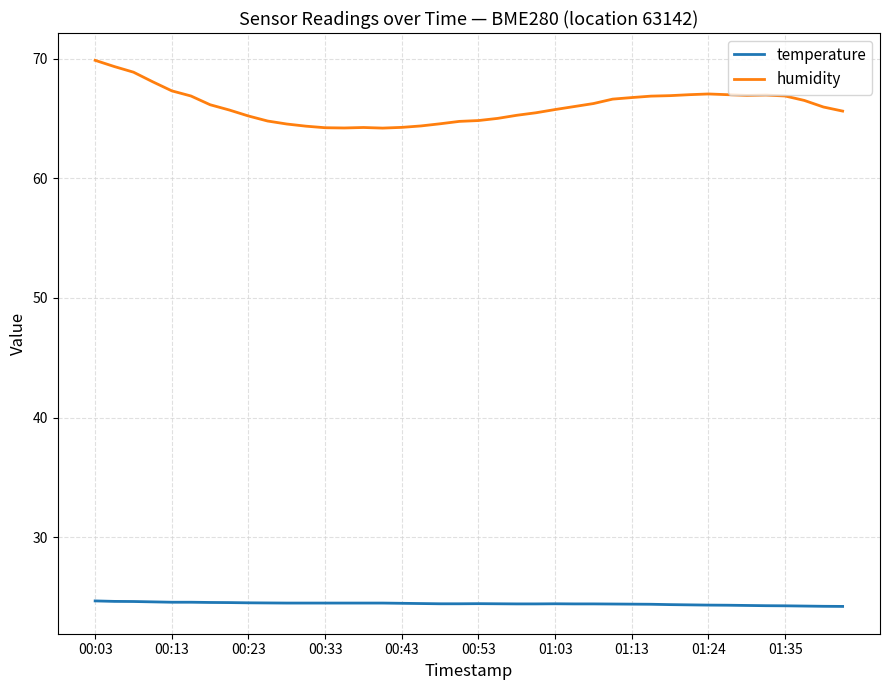

What is the minimum value for temperature?

24.2